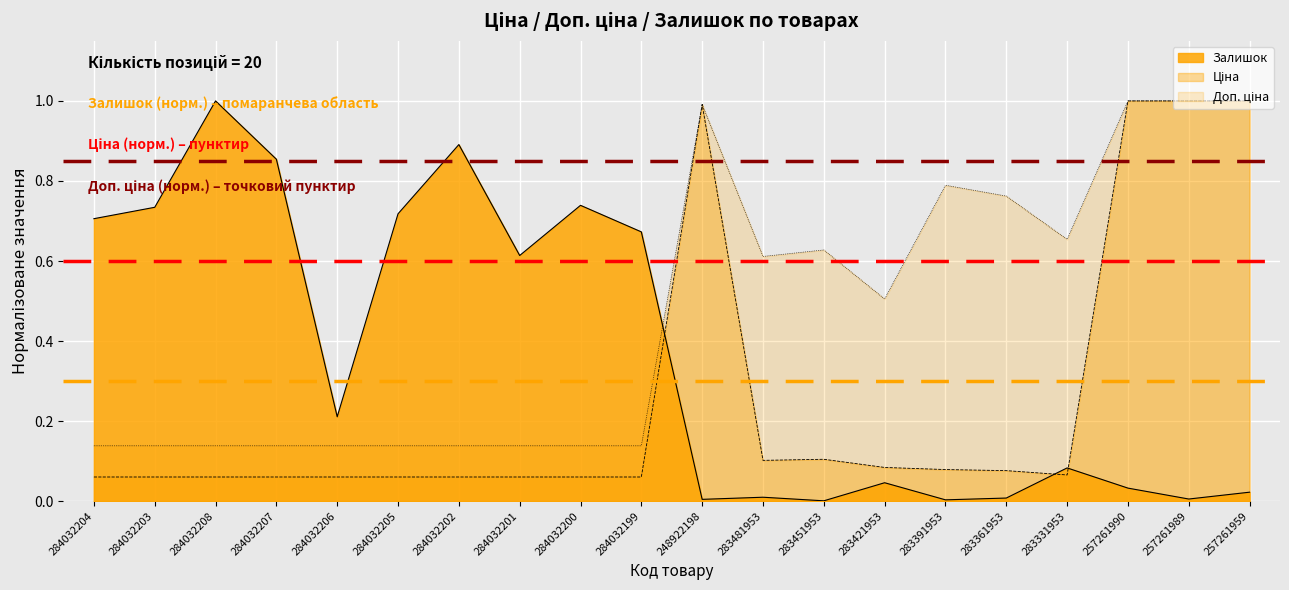

Reading right to left, transcribe all the data shown in this chart.

Ціна: 257261959=1.0	257261989=1.0	257261990=1.0	283331953=0.1	283361953=0.1	283391953=0.1	283421953=0.1	283451953=0.1	283481953=0.1	248922198=1.0	284032199=0.1	284032200=0.1	284032201=0.1	284032202=0.1	284032205=0.1	284032206=0.1	284032207=0.1	284032208=0.1	284032203=0.1	284032204=0.1
Доп. ціна: 257261959=1.0	257261989=1.0	257261990=1.0	283331953=0.7	283361953=0.8	283391953=0.8	283421953=0.5	283451953=0.6	283481953=0.6	248922198=1.0	284032199=0.1	284032200=0.1	284032201=0.1	284032202=0.1	284032205=0.1	284032206=0.1	284032207=0.1	284032208=0.1	284032203=0.1	284032204=0.1
Залишок: 257261959=0.0	257261989=0.0	257261990=0.0	283331953=0.1	283361953=0.0	283391953=0.0	283421953=0.0	283451953=0.0	283481953=0.0	248922198=0.0	284032199=0.7	284032200=0.7	284032201=0.6	284032202=0.9	284032205=0.7	284032206=0.2	284032207=0.9	284032208=1.0	284032203=0.7	284032204=0.7